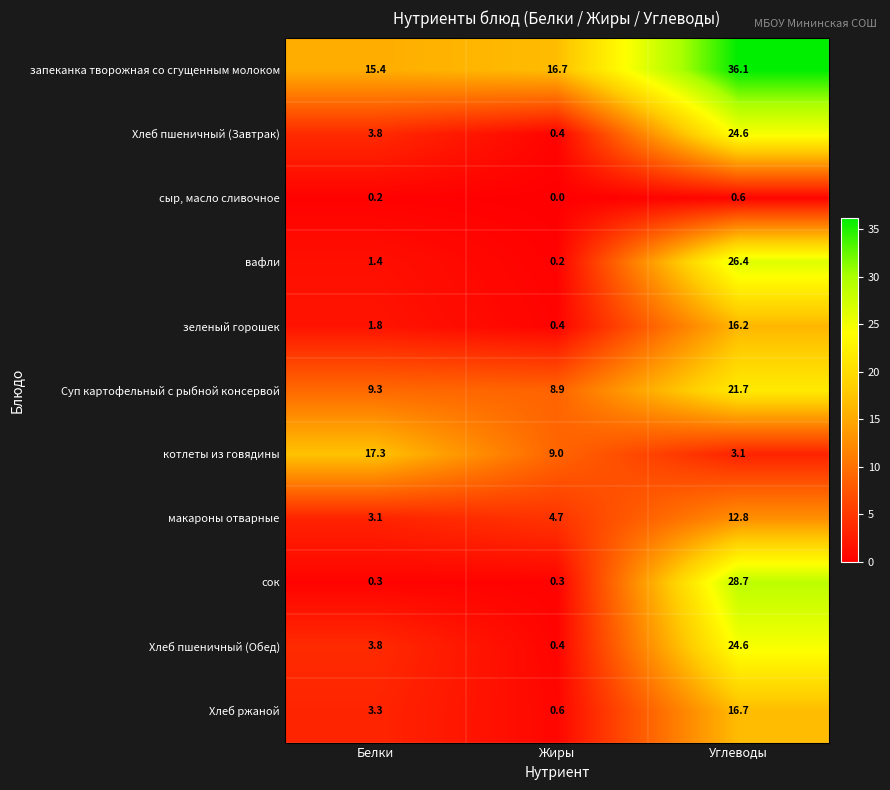

How many categories are shown in the chart?

3